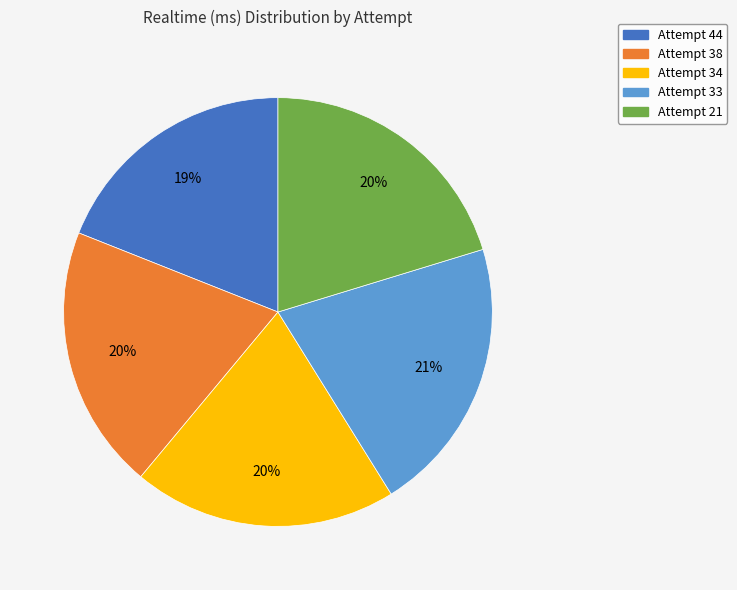

The Attempt 34 slice represents 20% of the pie. True or false?

True